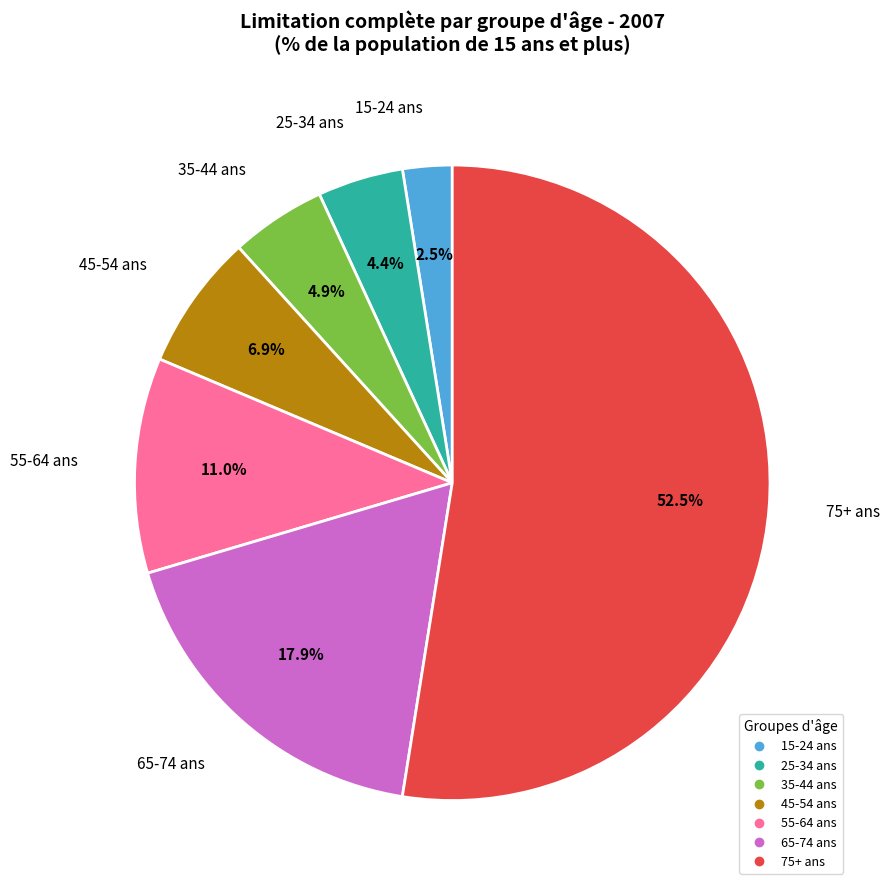

Is there a majority slice in this chart?

Yes